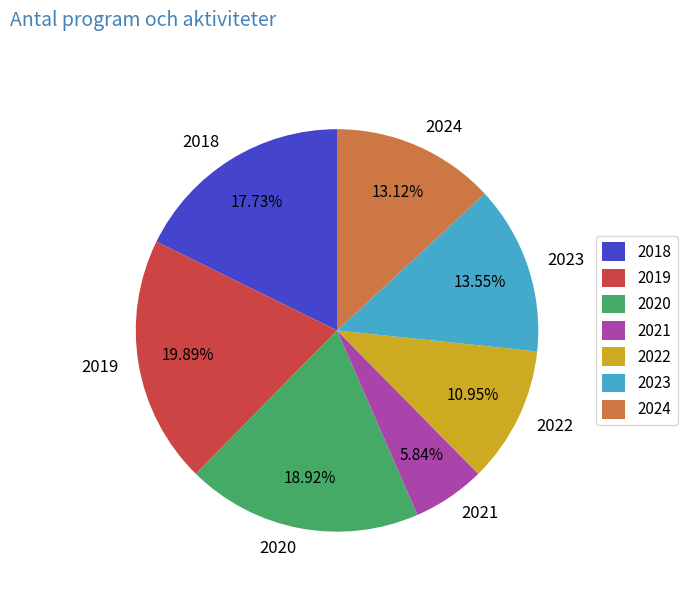

Do 2023 and 2019 together represent more than half of the pie?

No